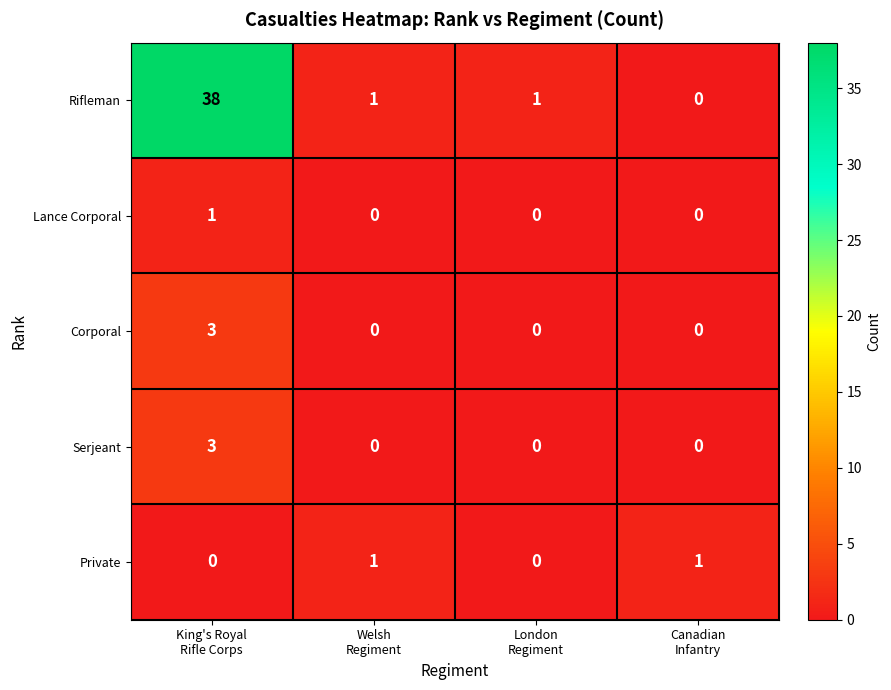

Which series has the largest total across all categories?

Rifleman